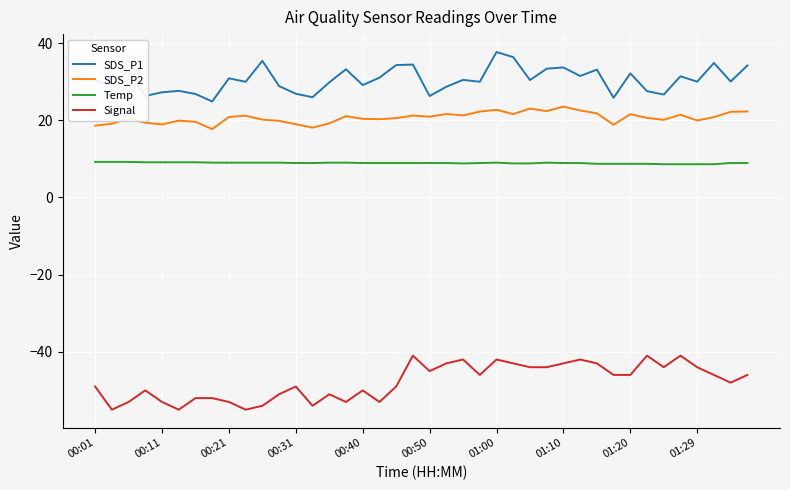

How many lines are shown in the chart?

4